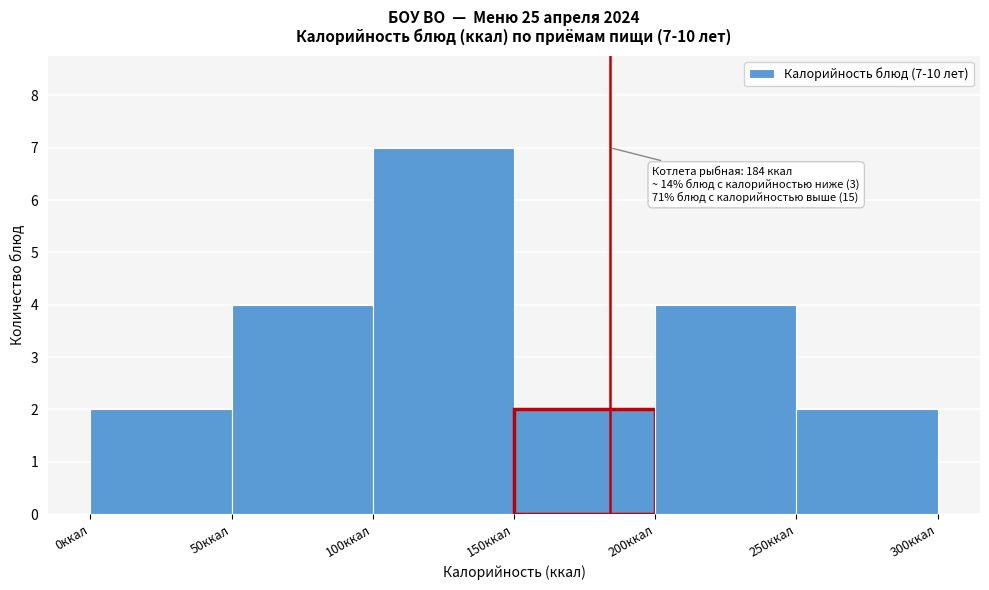

Which range on the x-axis has the tallest bar?

100 to 150